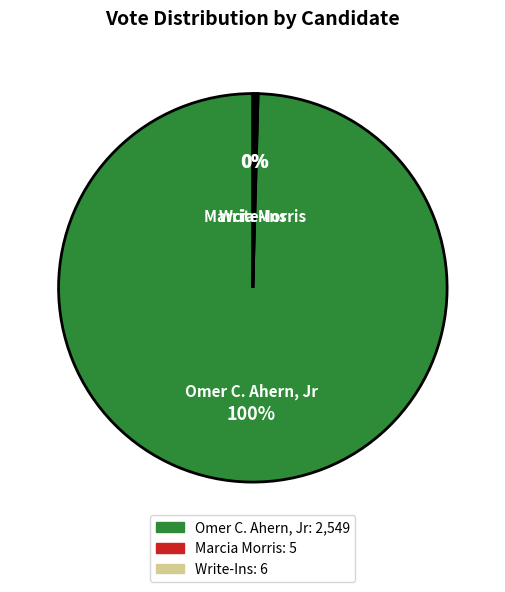

Is there any slice that represents more than half of the pie?

Yes